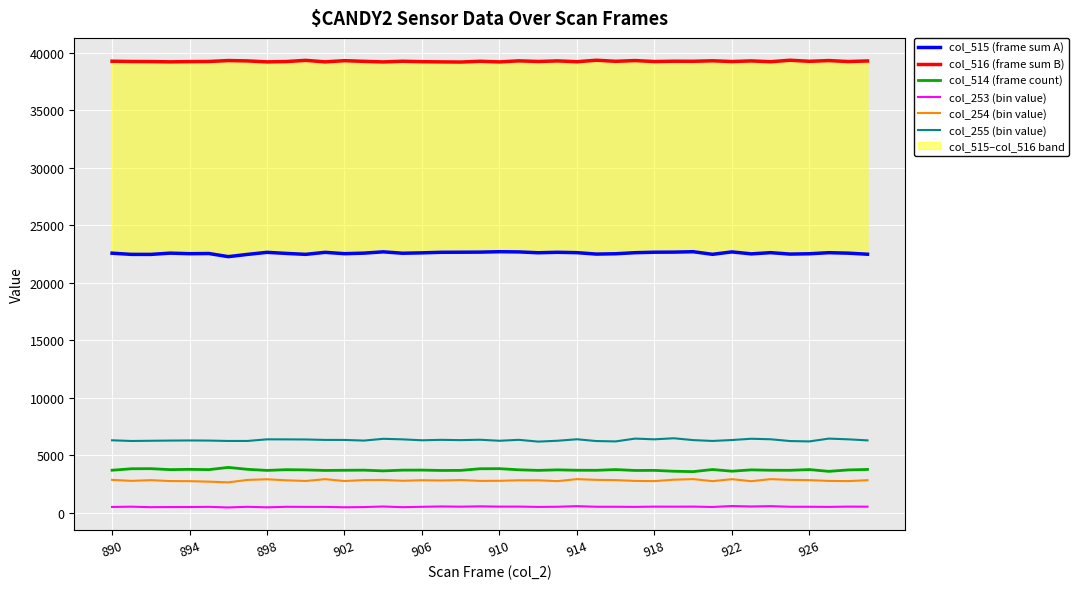

Reading left to right, extract all data points from this chart.

col_515 (frame sum A): 22571	22468	22466	22576	22528	22543	22271	22468	22645	22551	22470	22645	22529	22576	22689	22566	22601	22650	22656	22664	22700	22683	22609	22650	22617	22494	22522	22614	22656	22664	22700	22473	22683	22512	22617	22494	22522	22614	22574	22481
col_516 (frame sum B): 39262	39238	39232	39206	39228	39239	39318	39288	39204	39234	39335	39207	39308	39251	39200	39260	39221	39204	39190	39257	39201	39294	39237	39289	39218	39346	39254	39317	39234	39262	39255	39299	39234	39289	39218	39346	39254	39317	39234	39284
col_514 (frame count): 3702	3829	3837	3753	3779	3753	3946	3779	3686	3750	3730	3683	3698	3708	3646	3709	3713	3681	3689	3830	3837	3739	3689	3734	3700	3695	3759	3681	3689	3614	3580	3763	3618	3734	3700	3695	3759	3604	3727	3770
col_253 (bin value): 509	532	490	500	502	519	466	522	476	522	515	515	480	499	548	489	522	552	533	562	538	540	512	526	579	526	525	515	537	532	538	507	589	550	579	526	525	515	537	532
col_254 (bin value): 2865	2777	2838	2760	2750	2709	2648	2861	2915	2826	2768	2924	2762	2847	2857	2786	2832	2810	2850	2773	2783	2826	2825	2753	2927	2864	2842	2773	2756	2878	2928	2753	2923	2748	2927	2864	2842	2773	2756	2836
col_255 (bin value): 6305	6244	6263	6279	6290	6279	6246	6248	6388	6384	6376	6337	6335	6279	6433	6386	6305	6344	6318	6352	6263	6345	6190	6265	6393	6239	6207	6451	6389	6480	6321	6247	6328	6438	6393	6239	6207	6451	6389	6296